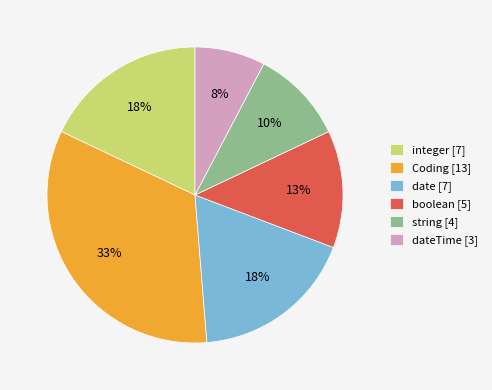

To the nearest percent, what portion does string [4] represent?

10%